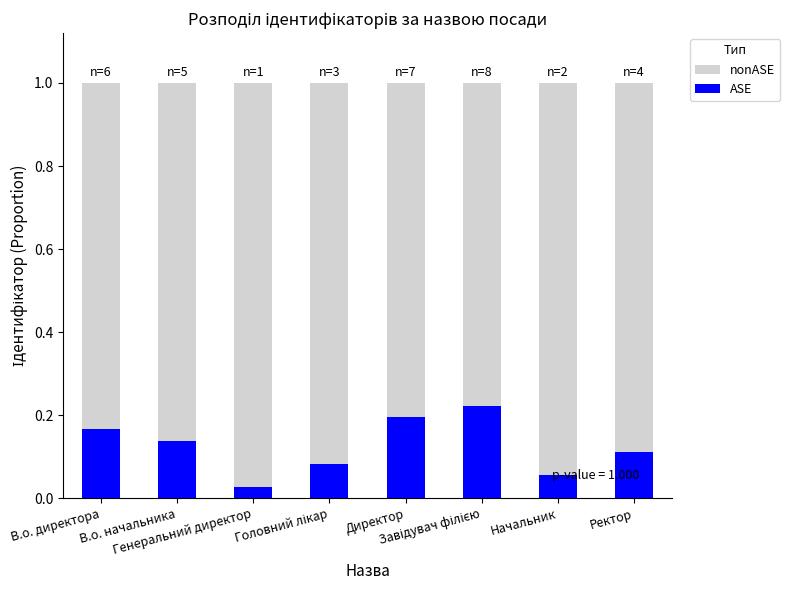

Count the ASE values in the range 0 to 1.

8